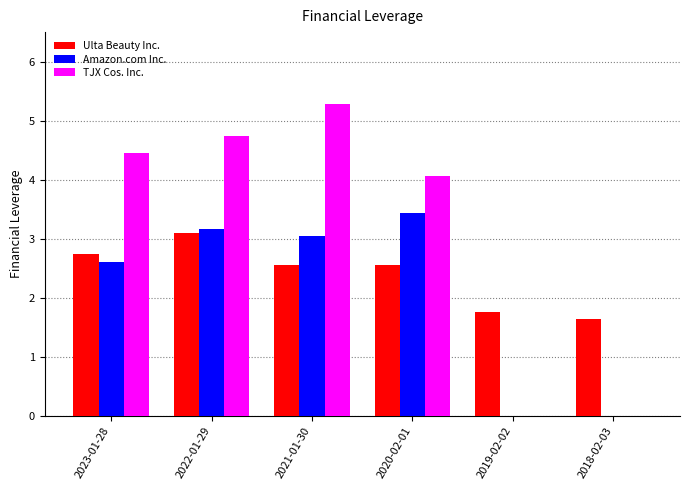

At which label does TJX Cos. Inc. reach its peak?

2021-01-30